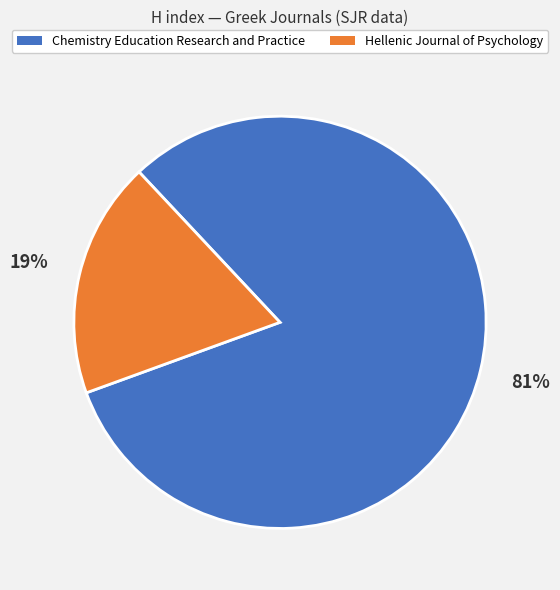

To the nearest percent, what is the combined percentage of Chemistry Education Research and Practice and Hellenic Journal of Psychology?

100%